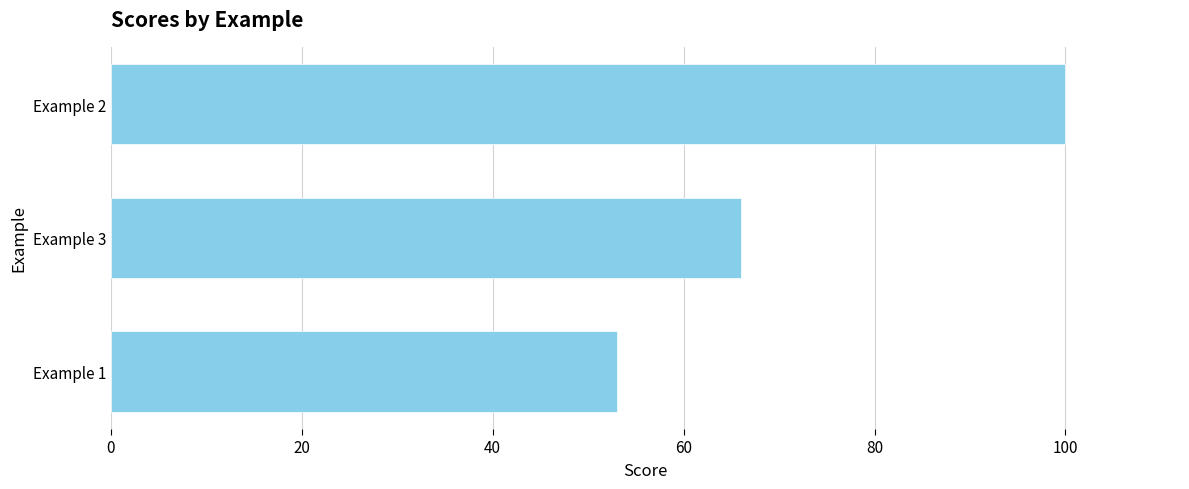

How many bars are there in total?

3